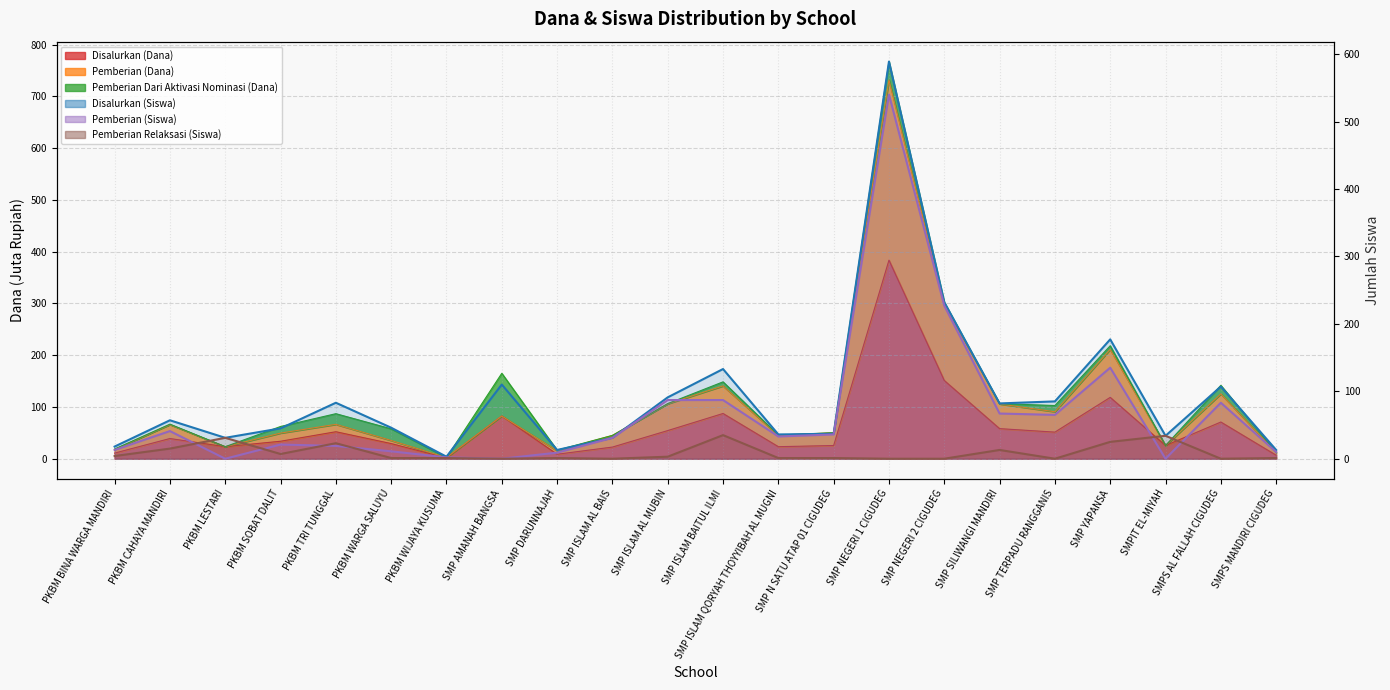

What is the average value of the Pemberian (Siswa) line series?

69